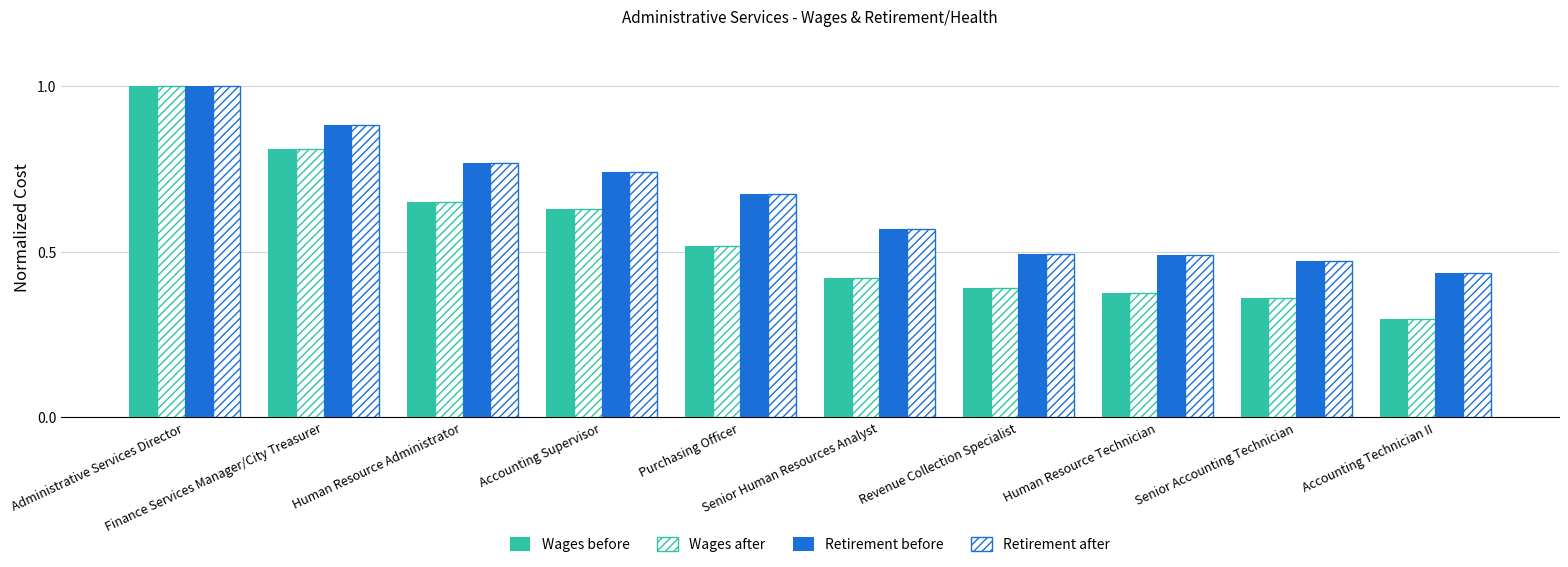

Count the number of data series in this chart.

4